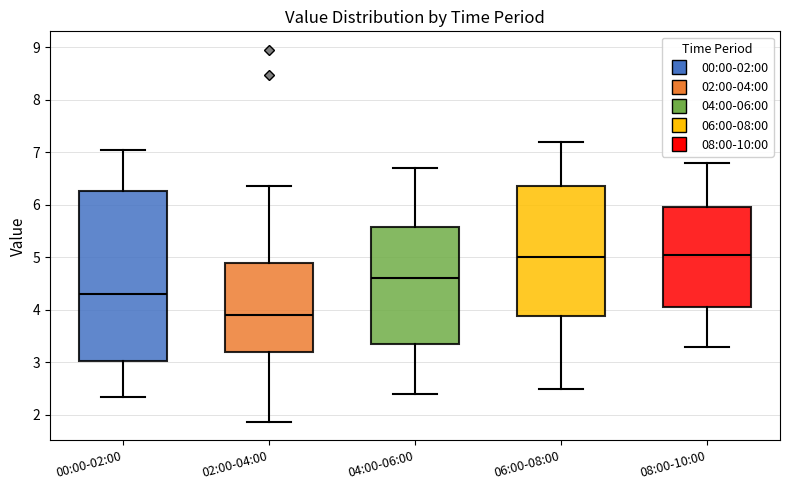

Reading left to right, transcribe this box plot: for each box, give where its median line is, the range the box spans, and where its two whiskers end, as read against the y-axis. The values are not printed on the chart, so give them approximately, as read against the axis.

00:00-02:00: median 4.3, box 3.0 to 6.3, whiskers 2.4 to 7.1
02:00-04:00: median 3.9, box 3.2 to 4.9, whiskers 1.9 to 6.4
04:00-06:00: median 4.6, box 3.4 to 5.6, whiskers 2.4 to 6.7
06:00-08:00: median 5.0, box 3.9 to 6.4, whiskers 2.5 to 7.2
08:00-10:00: median 5.1, box 4.1 to 6.0, whiskers 3.3 to 6.8